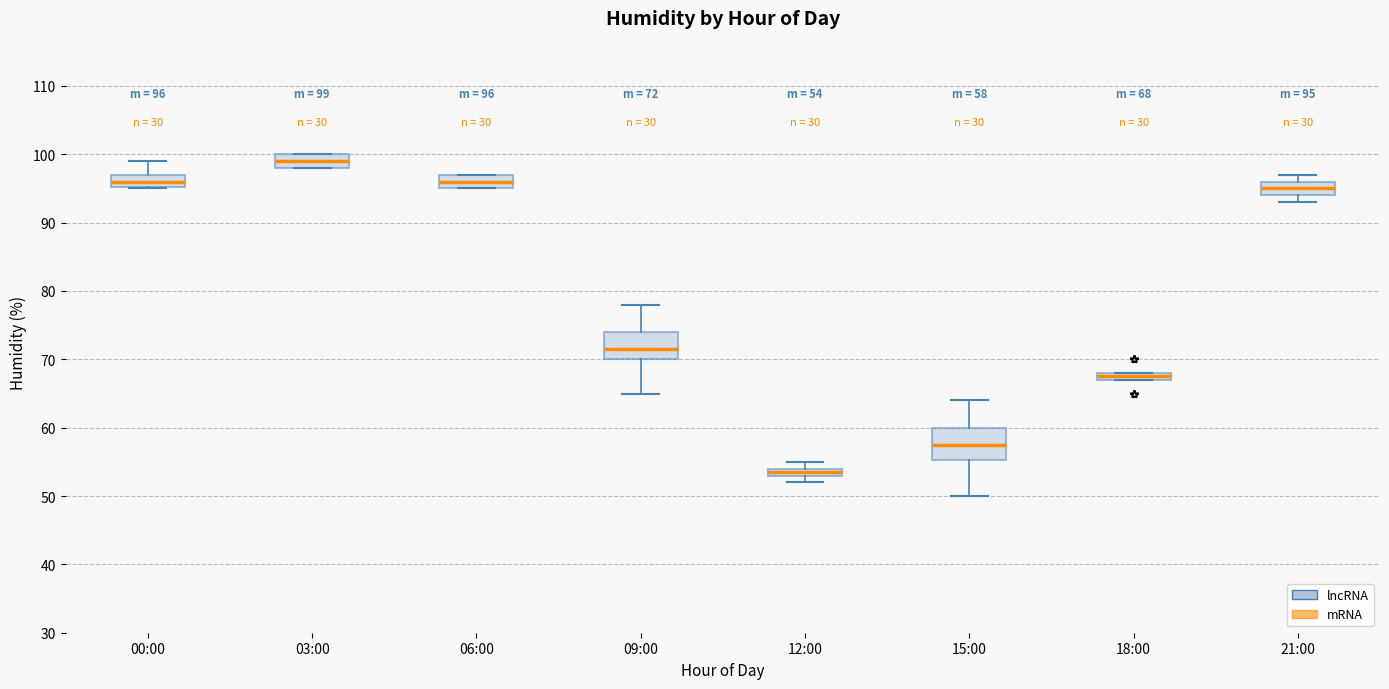

Which box has the lowest median line?

12:00